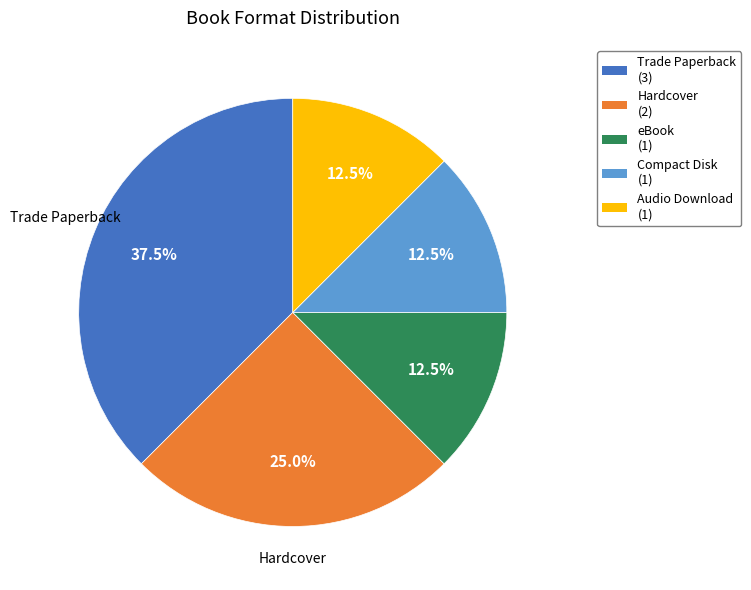

Does any single category account for the majority?

No